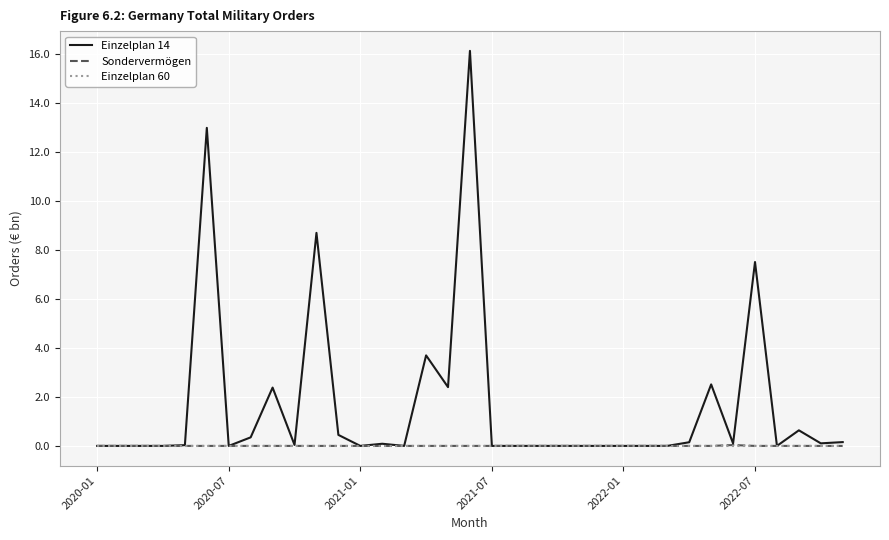

Which series has the widest spread of values?

Einzelplan 14